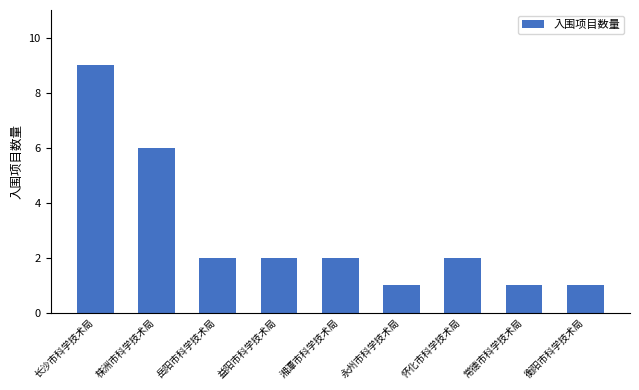

Are the bars grouped side by side (vs. stacked)?

No